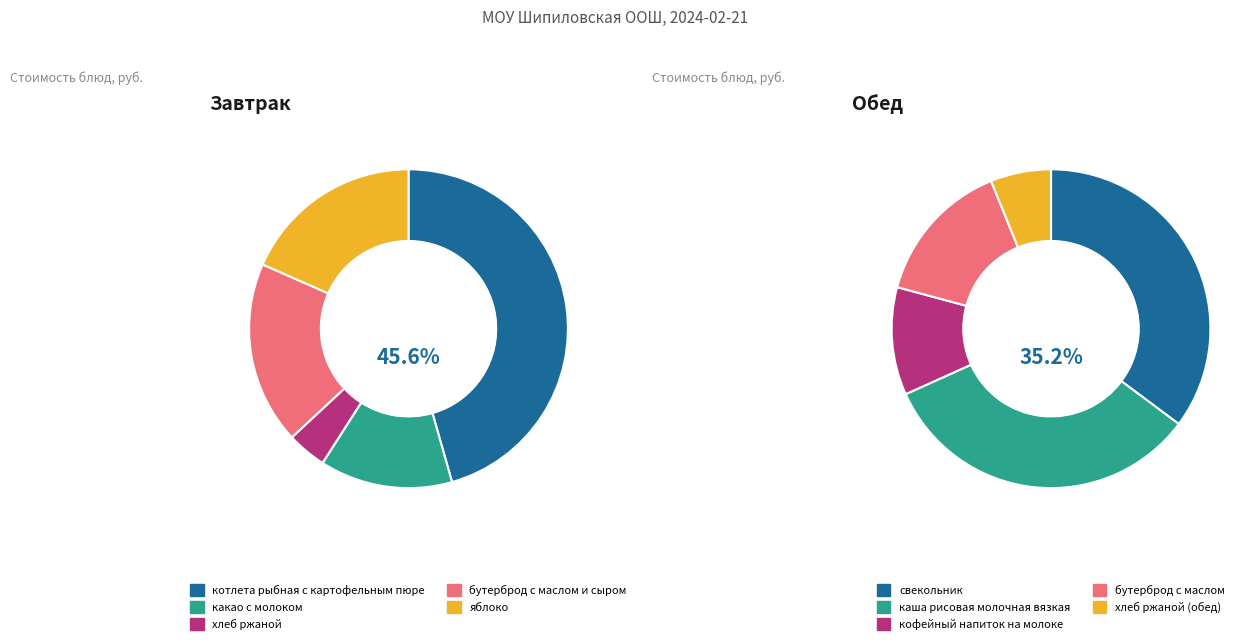

Which slice is the largest?

котлета рыбная с картофельным пюре